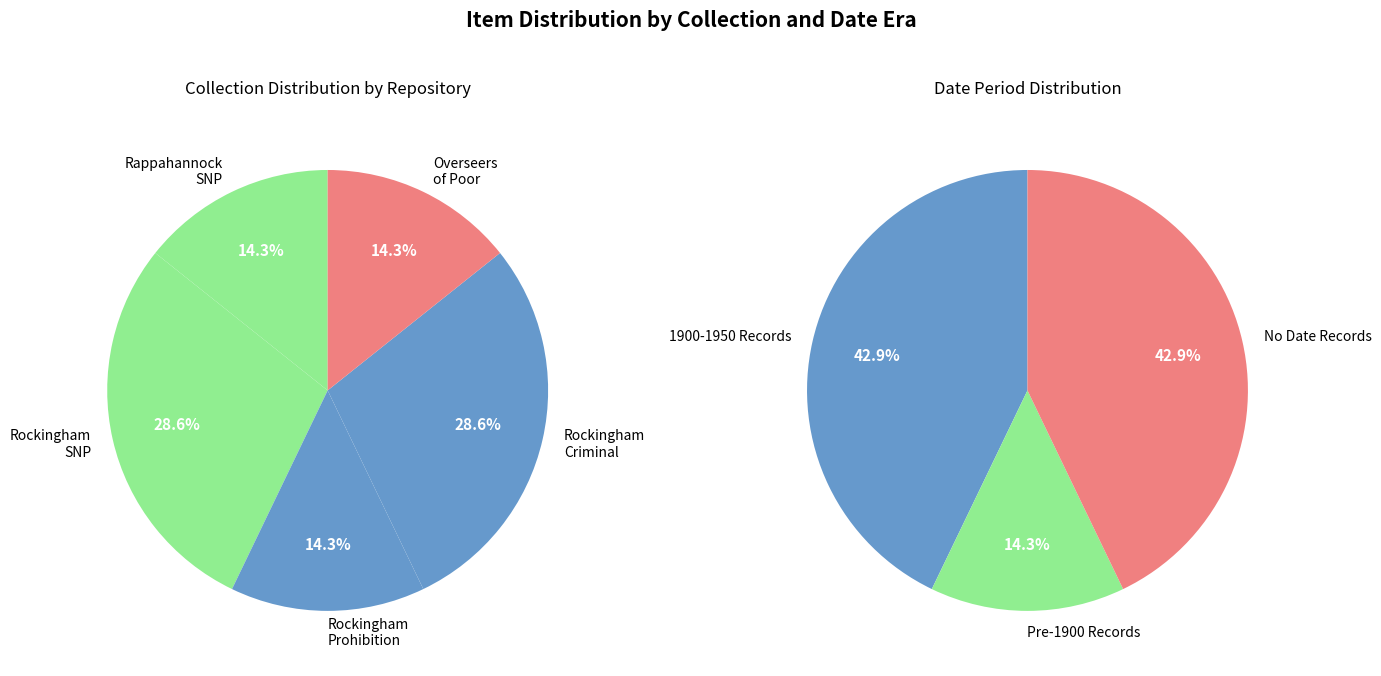

Combined, do 4 and 0 account for over 50%?

No